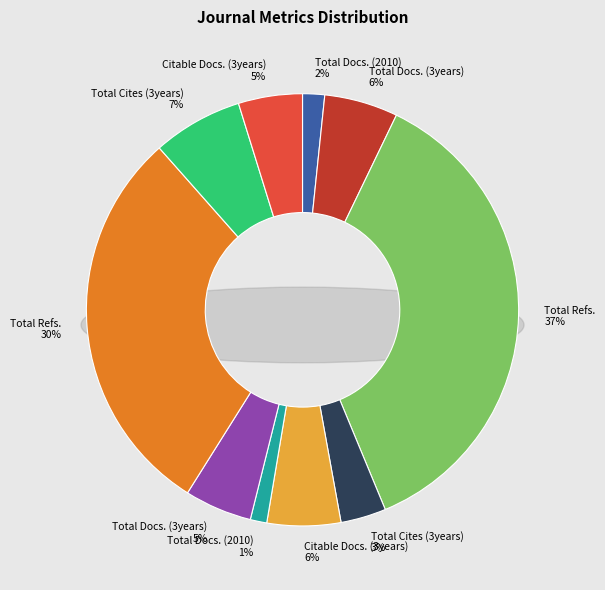

Is it true that Total Refs. - Journal 1 is 37% of the pie?

True